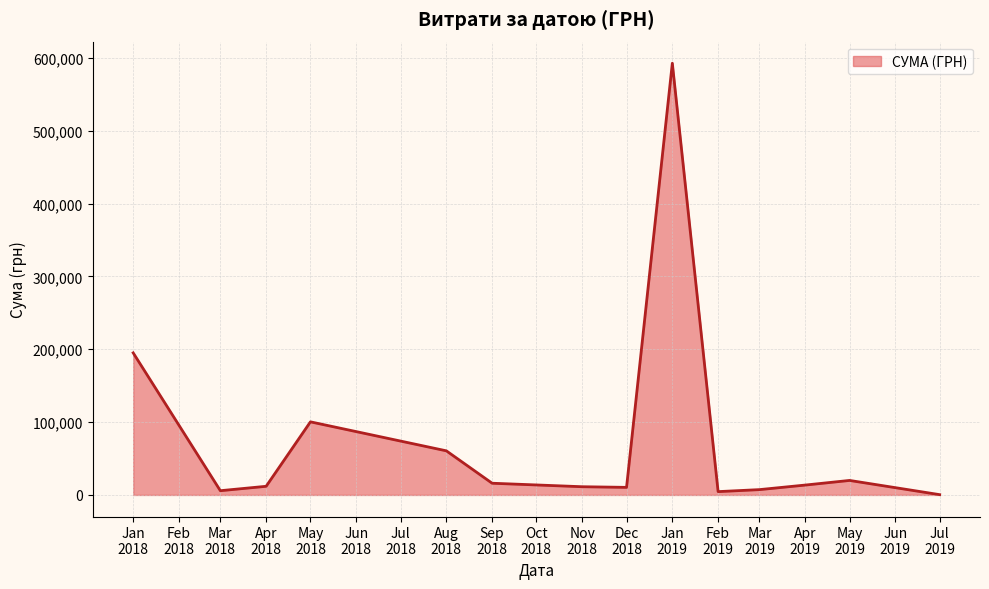

What is the difference between the maximum and minimum values?

592171.1